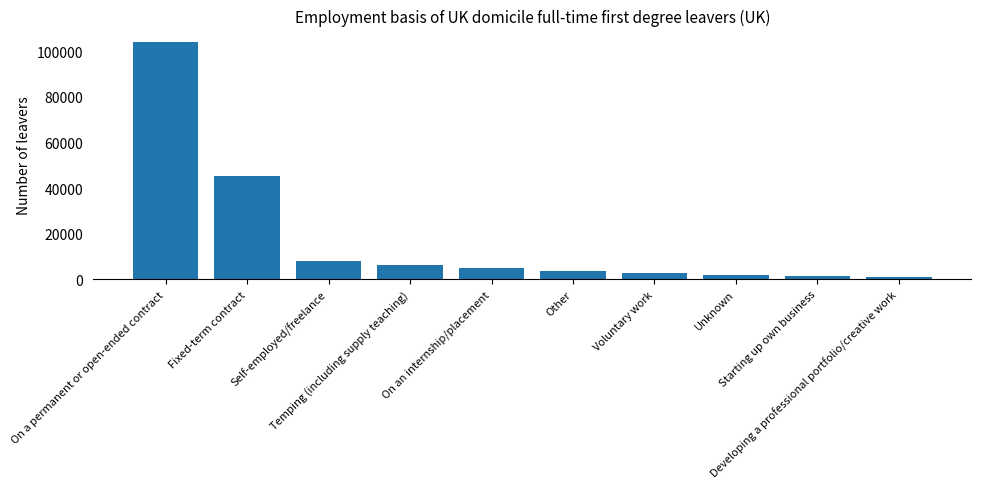

What is the change in value from Temping (including supply teaching) to Other?

-2380